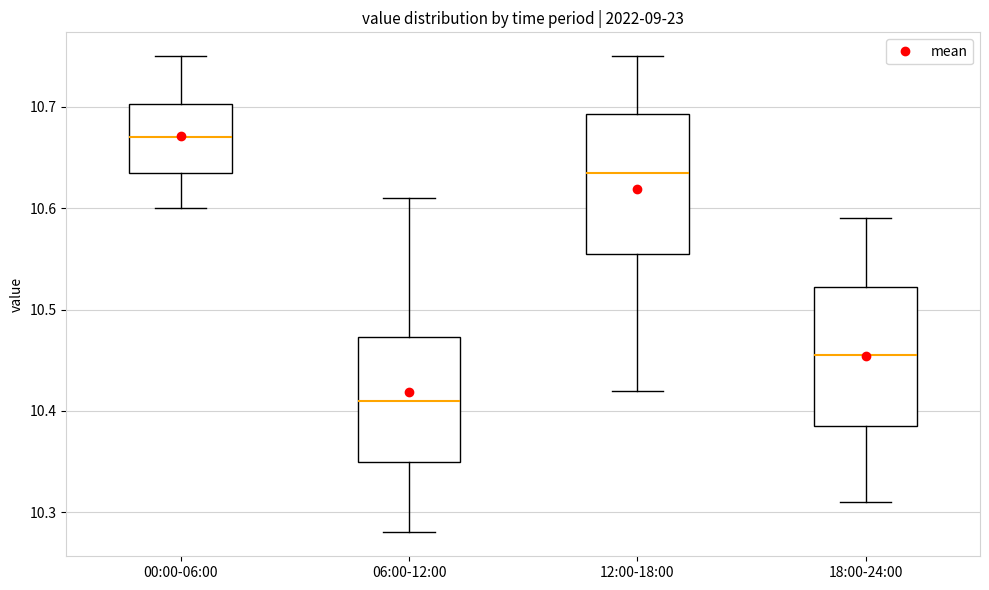

Reading left to right, transcribe this box plot: for each box, give where its median line is, the range the box spans, and where its two whiskers end, as read against the y-axis. The values are not printed on the chart, so give them approximately, as read against the axis.

00:00-06:00: median 10.67, box 10.64 to 10.70, whiskers 10.60 to 10.75
06:00-12:00: median 10.41, box 10.35 to 10.47, whiskers 10.28 to 10.61
12:00-18:00: median 10.64, box 10.56 to 10.69, whiskers 10.42 to 10.75
18:00-24:00: median 10.46, box 10.39 to 10.52, whiskers 10.31 to 10.59